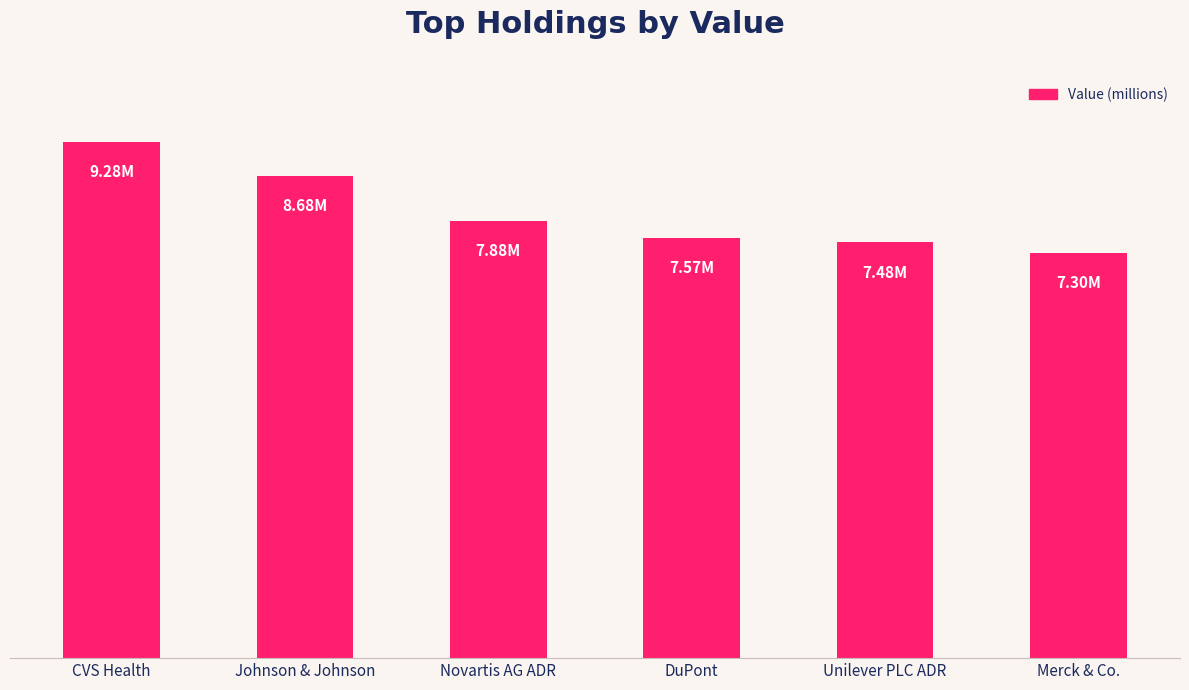

What is the sum of all values?

48177000